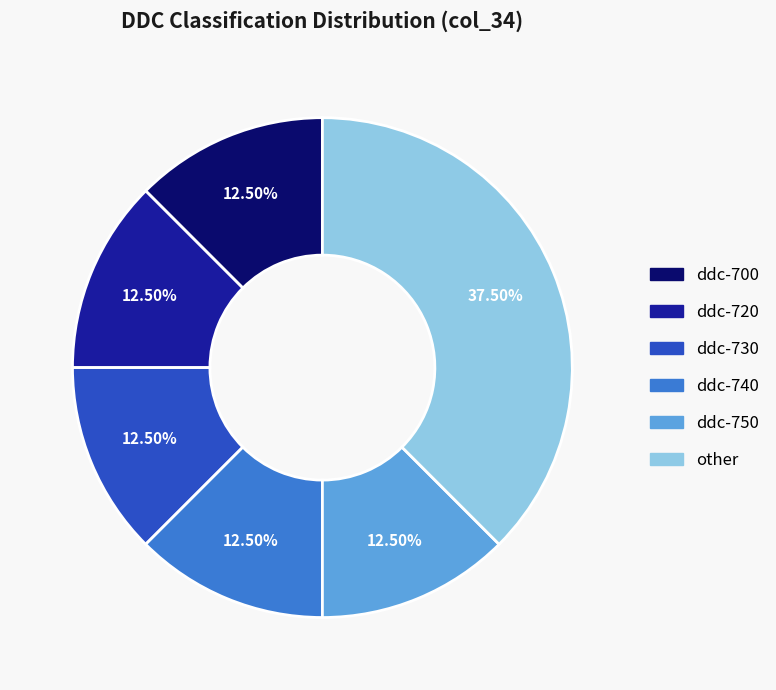

To the nearest percent, what is the combined percentage of ddc-700 and ddc-720?

25%